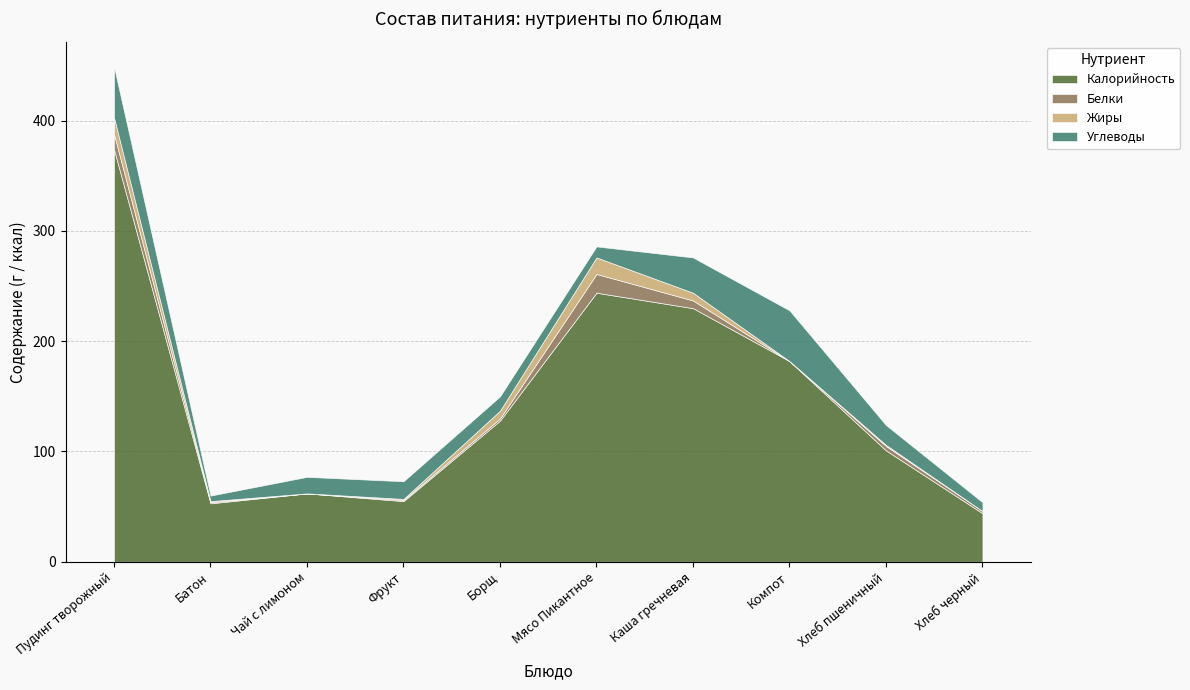

What is the value of the Жиры point at the 2nd from the left?

1